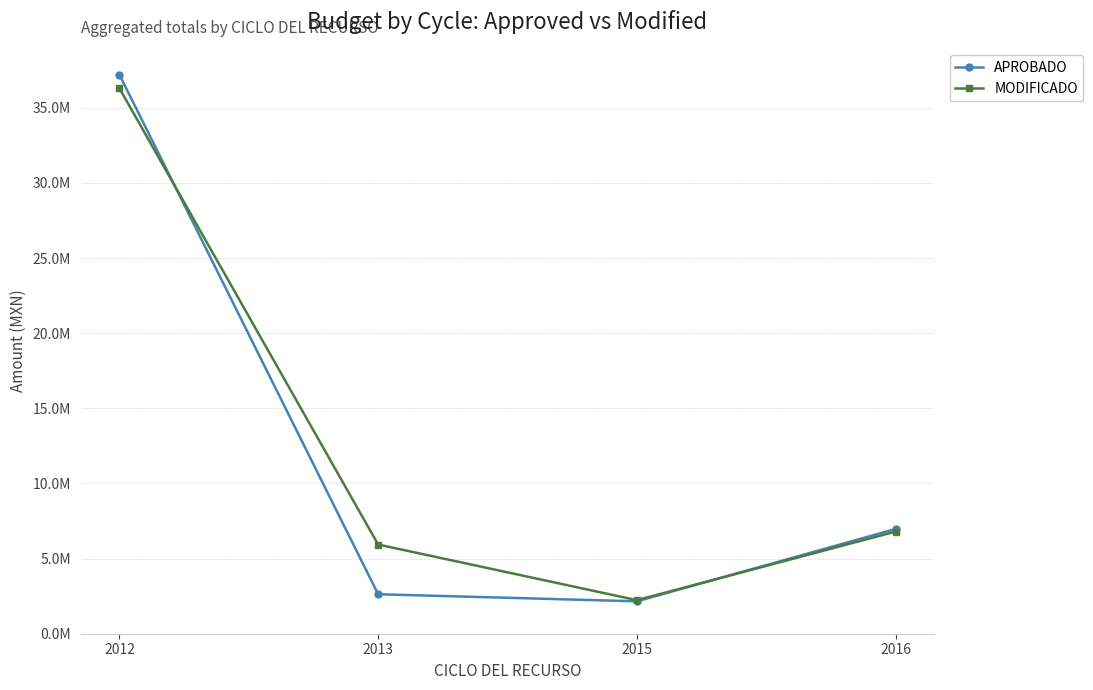

Does the chart have visible grid lines?

Yes